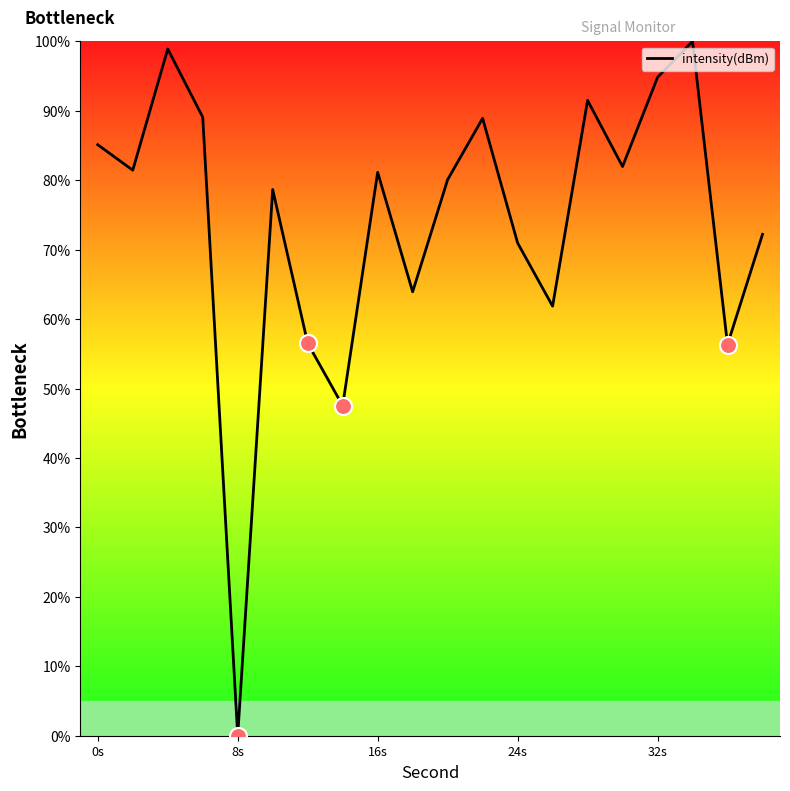

What is the difference between the maximum and minimum values?

100.0